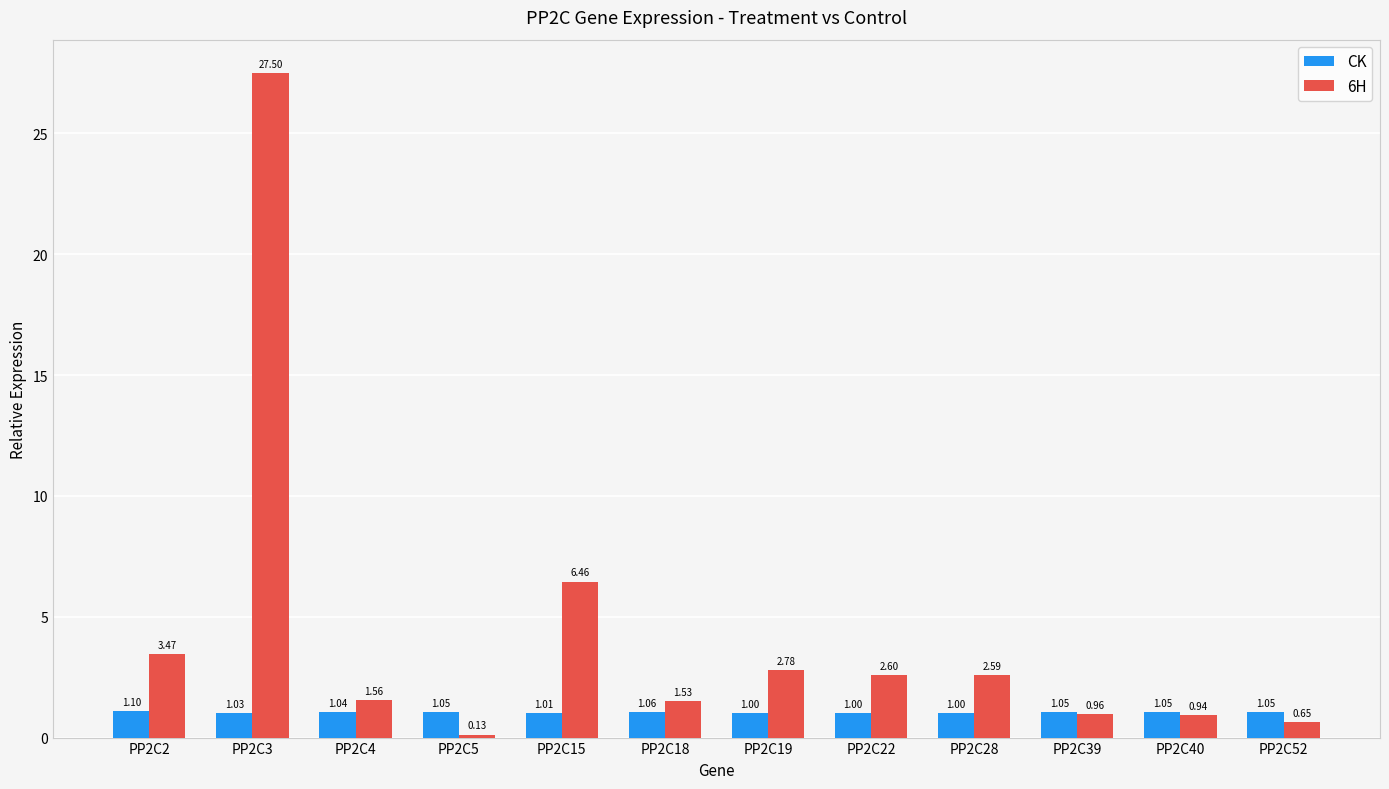

Which series has the widest spread of values?

6H